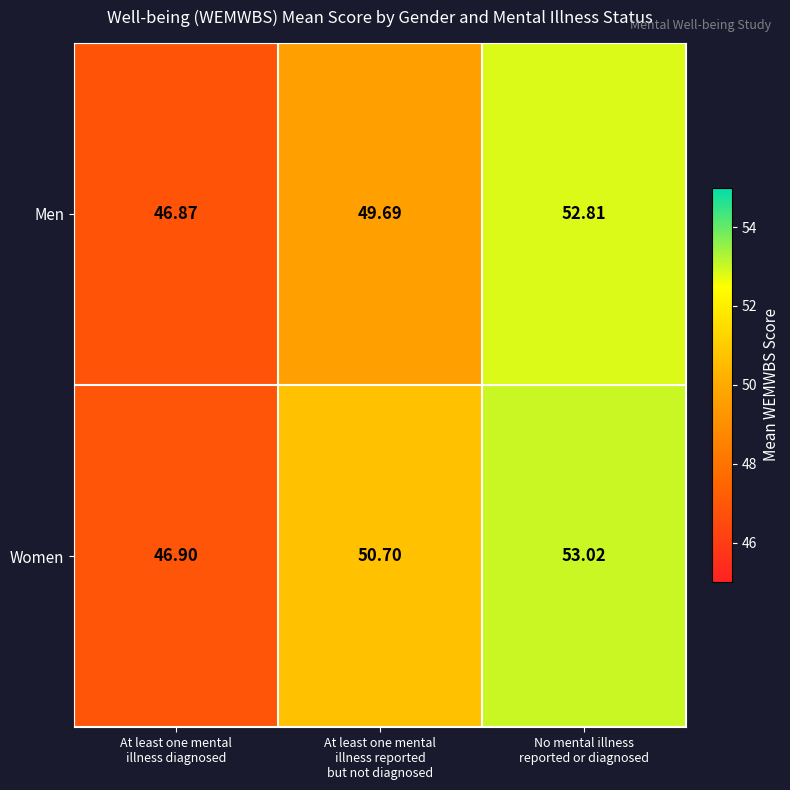

Which series has the largest total across all categories?

Women